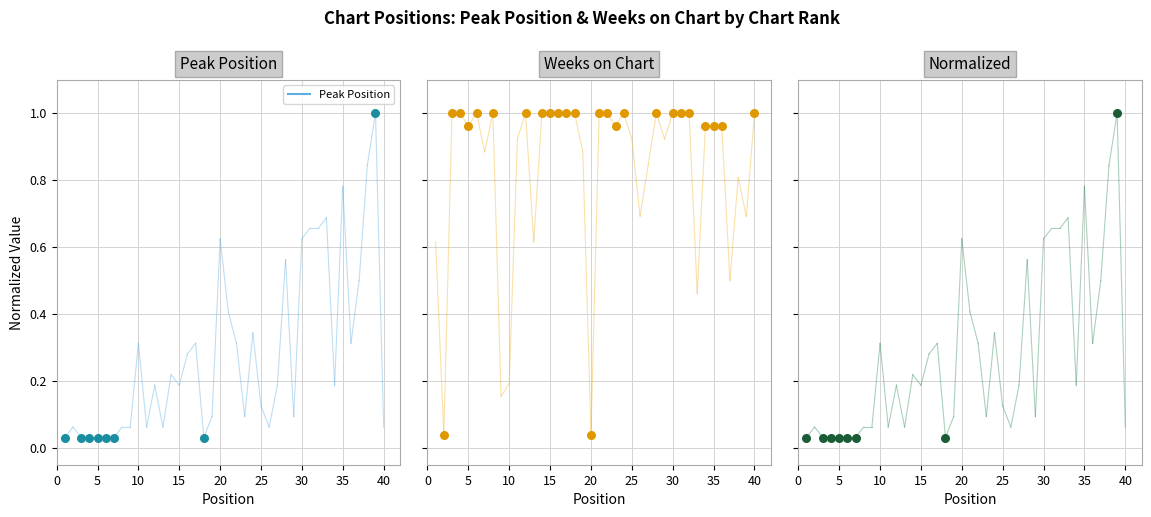

Which series contains the lowest Y value?

Peak Position